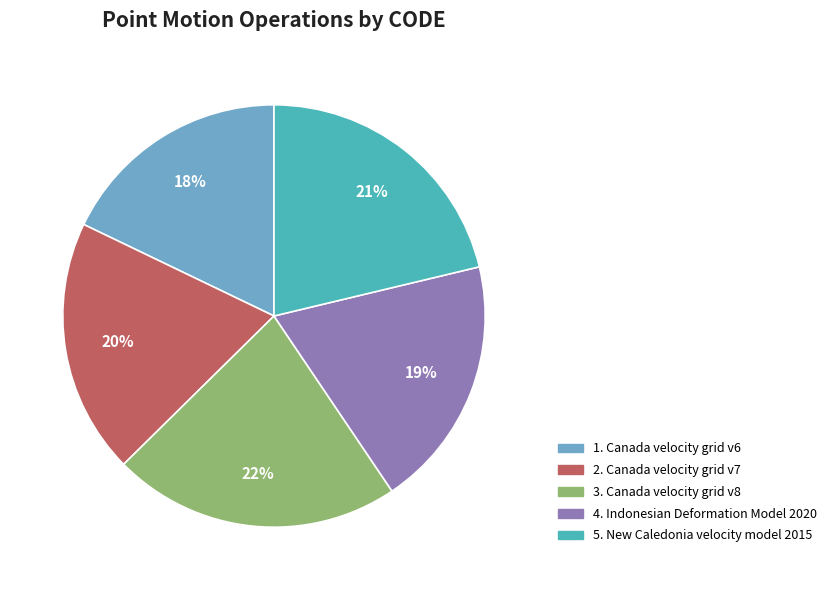

To the nearest percent, what is the average slice percentage?

20%